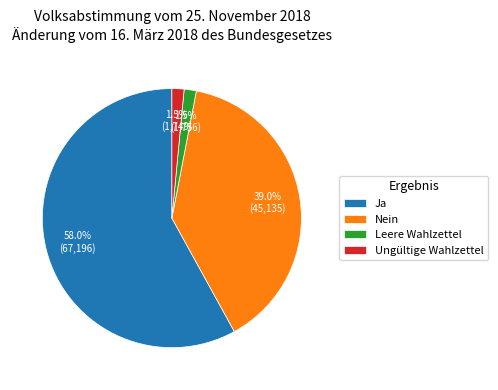

How many slices are in this pie chart?

4